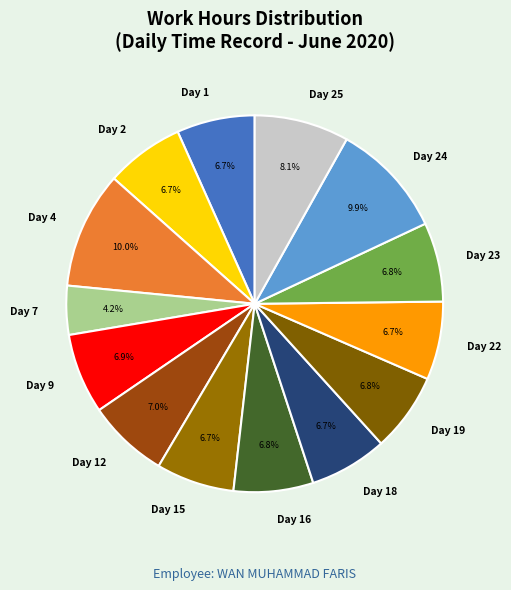

Is there any slice that represents more than half of the pie?

No